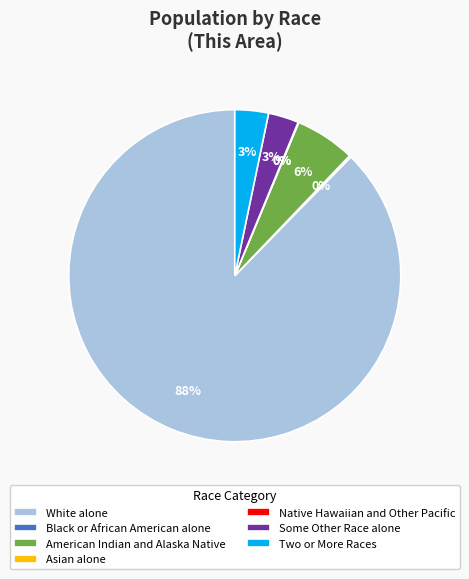

True or false: Some Other Race alone accounts for 15% of the total.

False